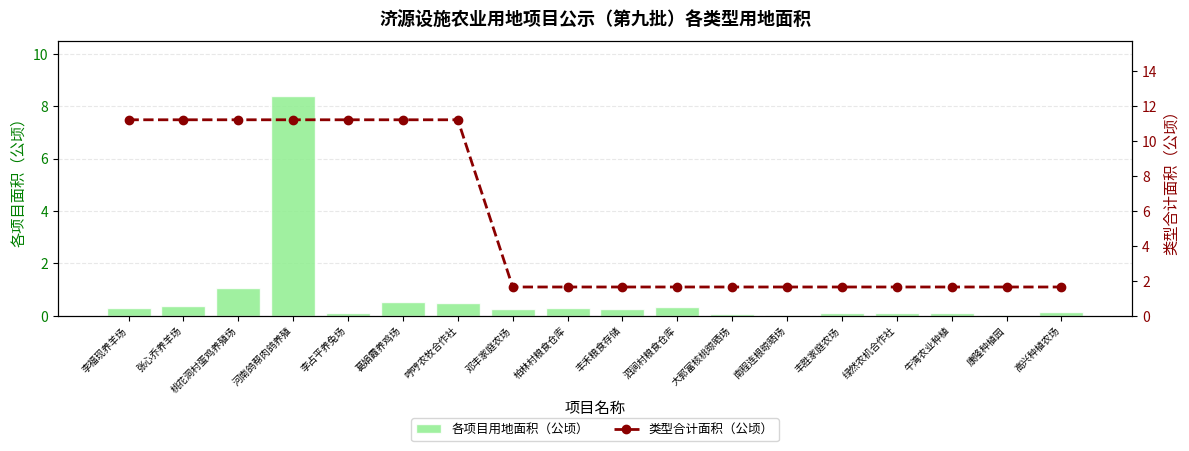

What is the difference between the highest and lowest values at 张心乔养羊场?

10.8